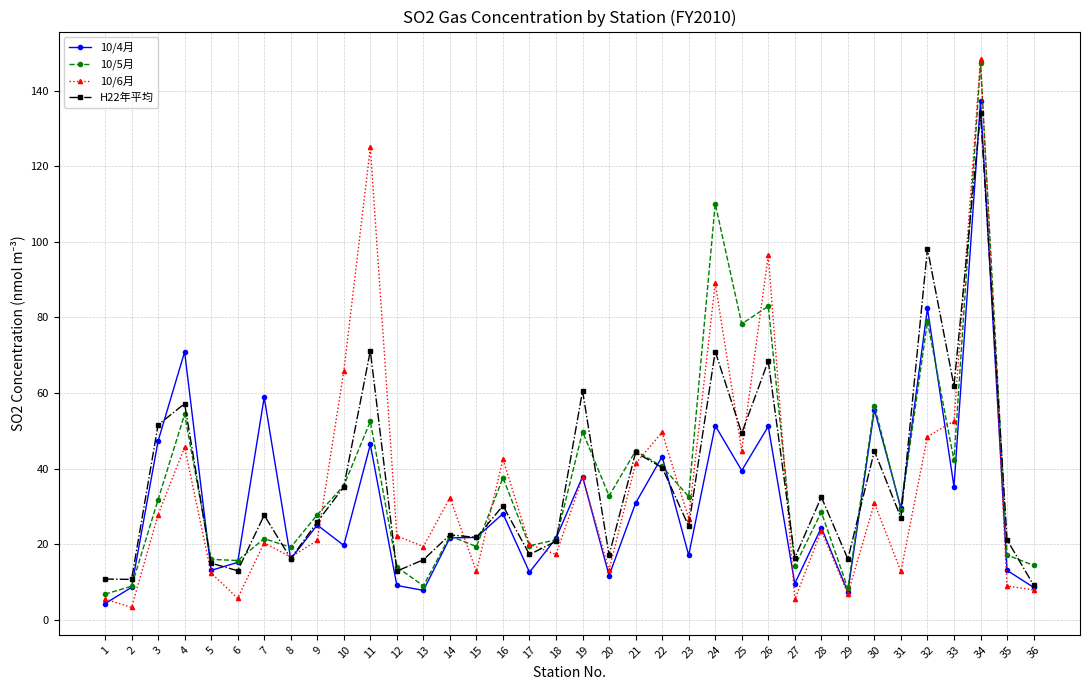

In 10/5月, how many points are lower than both neighbors (excluding endpoints)?

12